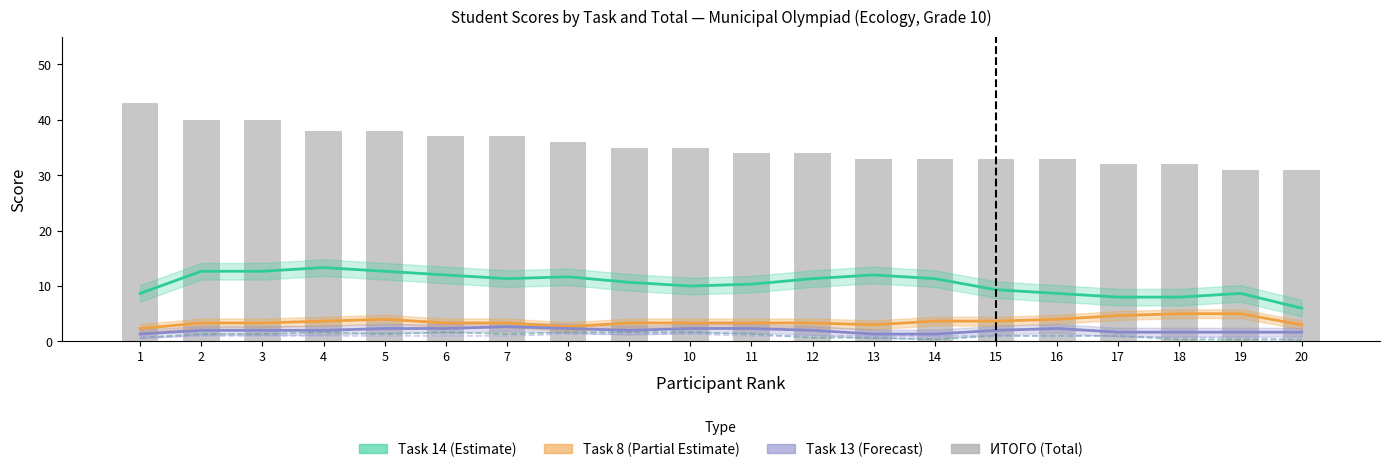

At how many categories does at least one series exceed 6?

20